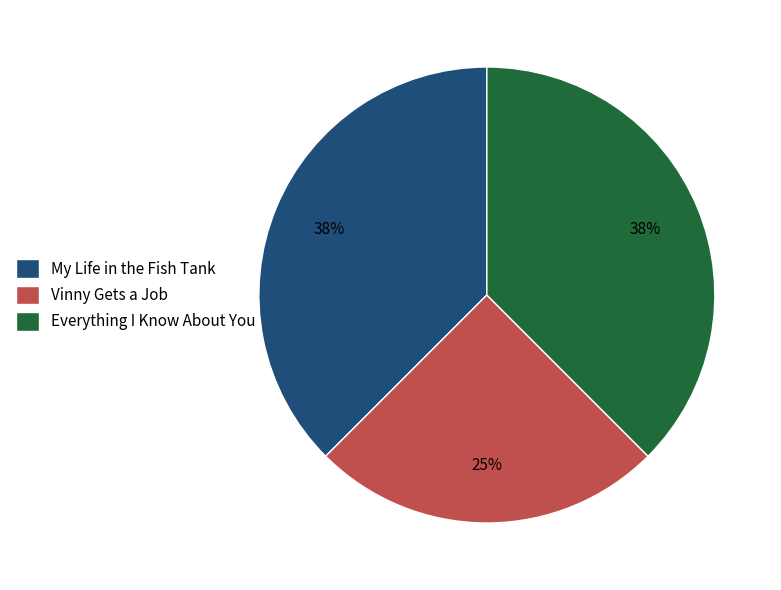

What is the smallest slice in the pie chart?

Vinny Gets a Job